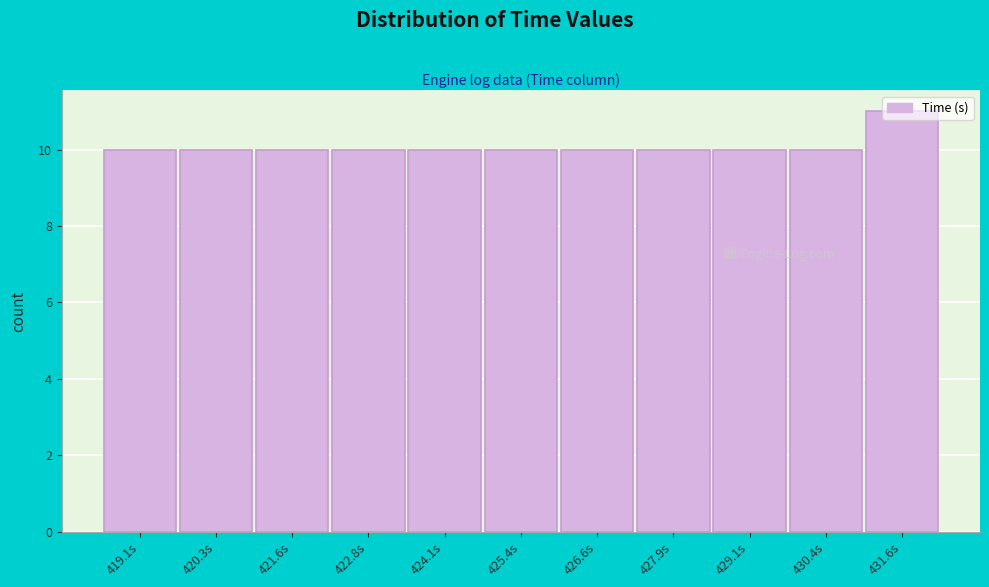

What is the sum of all values?

111